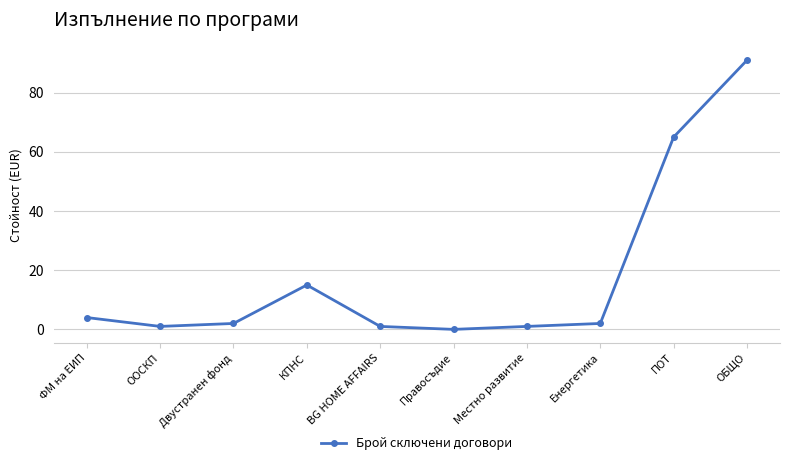

Does the chart have visible grid lines?

Yes